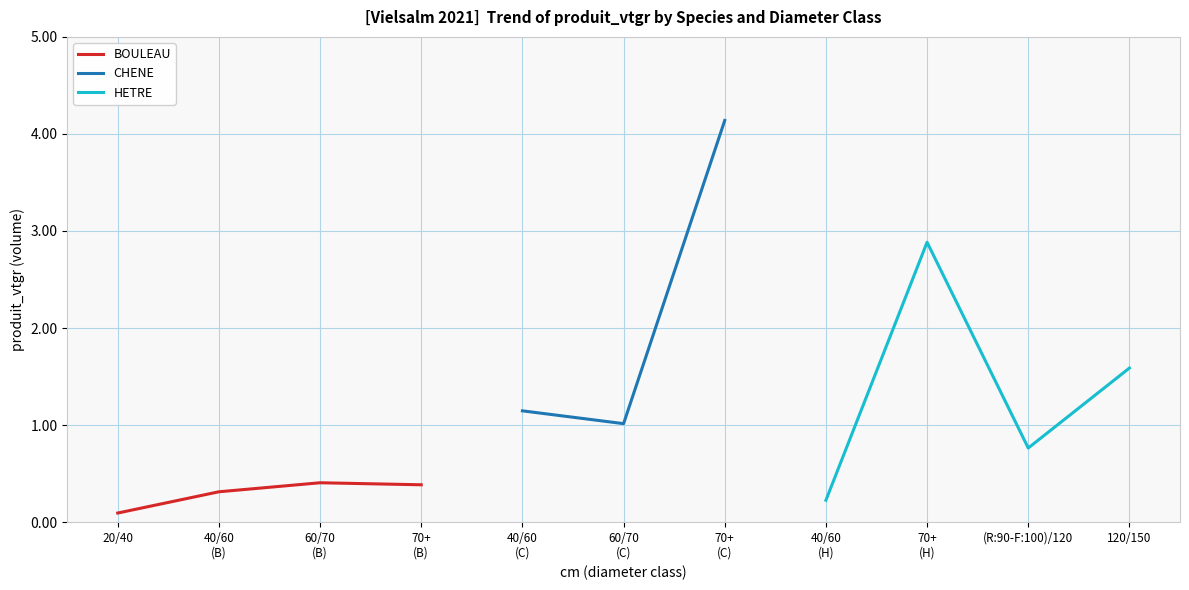

What are all the series names shown in the legend?

BOULEAU, CHENE, HETRE